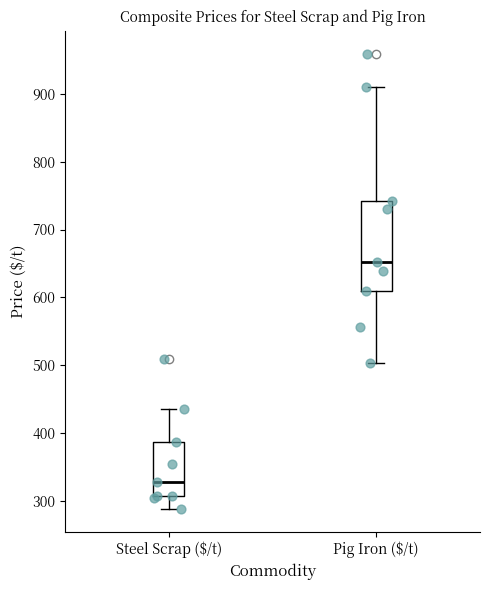

Reading left to right, read every box against the y-axis: the position of its median line, the range the box covers, and the ends of its whiskers. The values are not printed on the chart, so give them approximately, as read against the axis.

Steel Scrap ($/t): median 330, box 310 to 390, whiskers 290 to 440
Pig Iron ($/t): median 650, box 610 to 740, whiskers 500 to 910